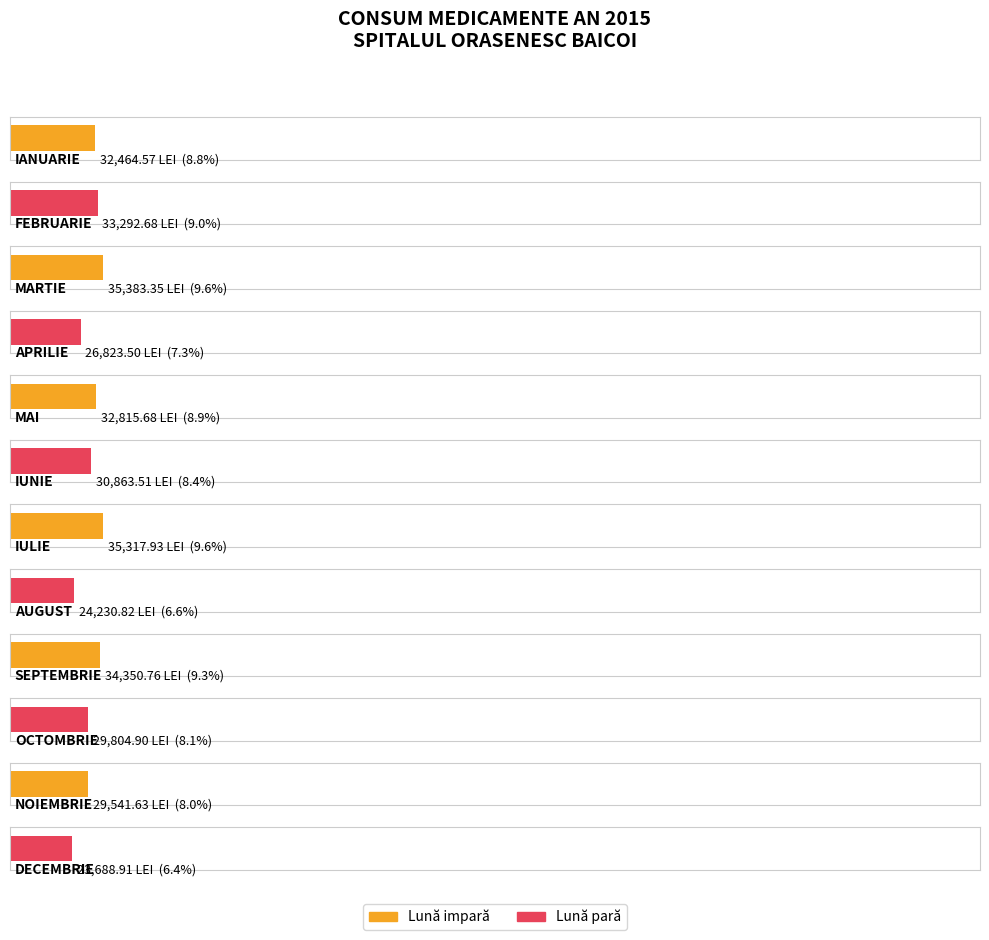

What is the label of the 2nd bar from the left?

FEBRUARIE